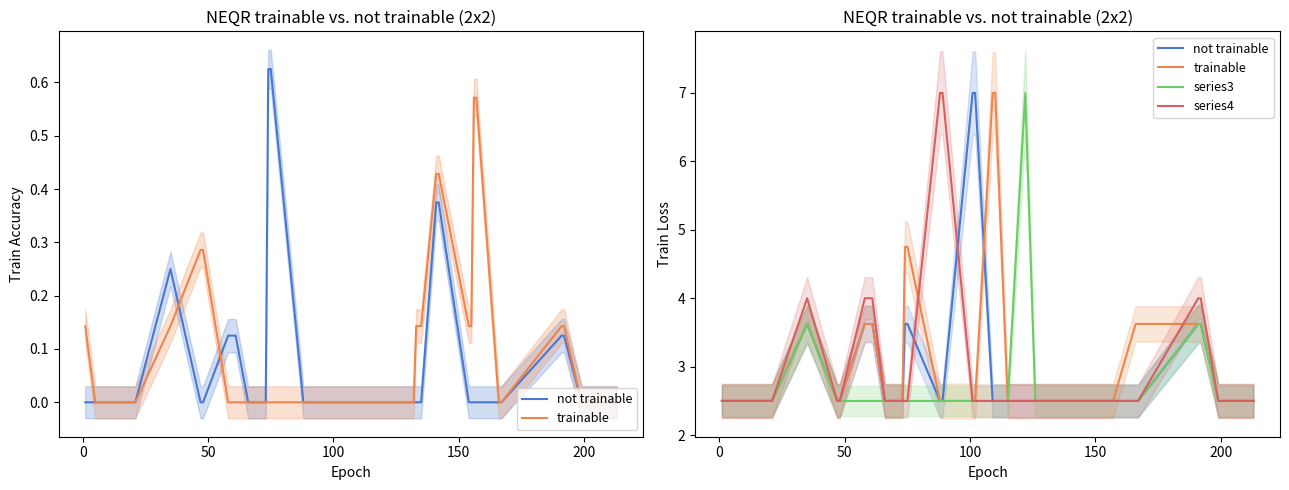

How many lines are shown in the chart?

4